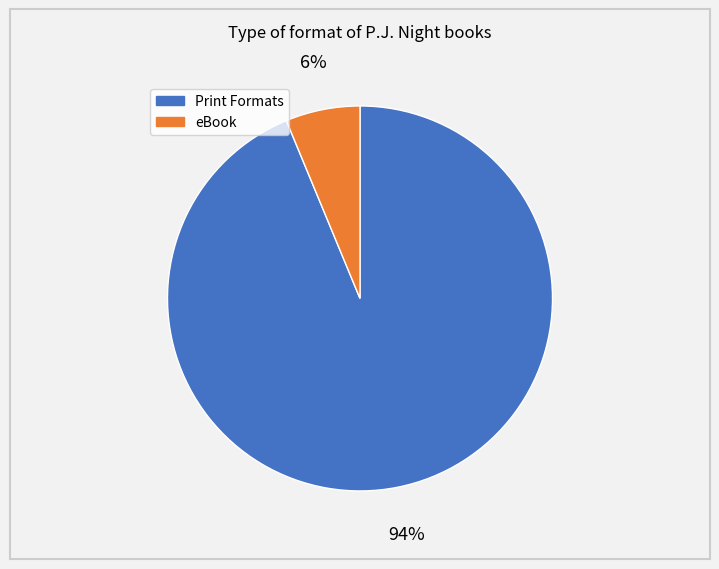

Count the number of slices in the pie.

2